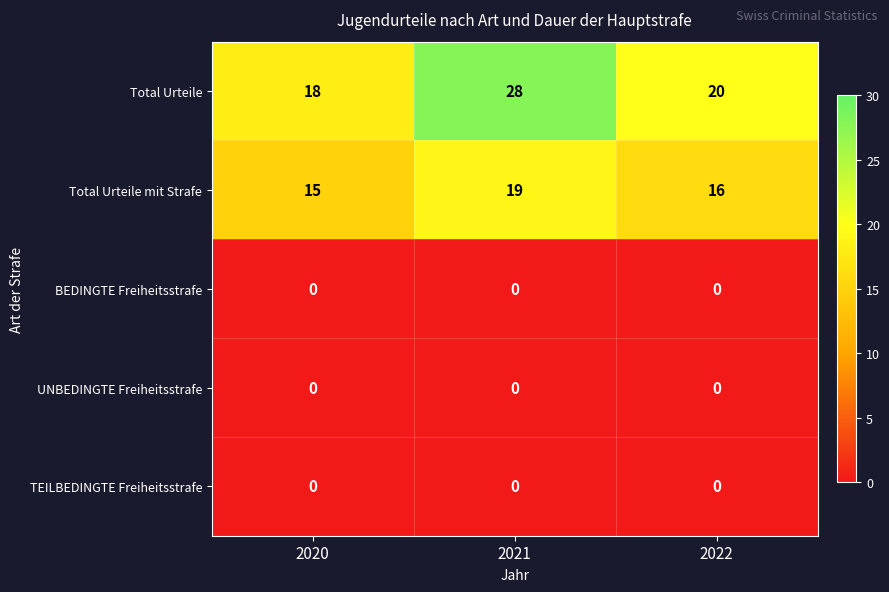

At which category is the sum across all series the highest?

2021